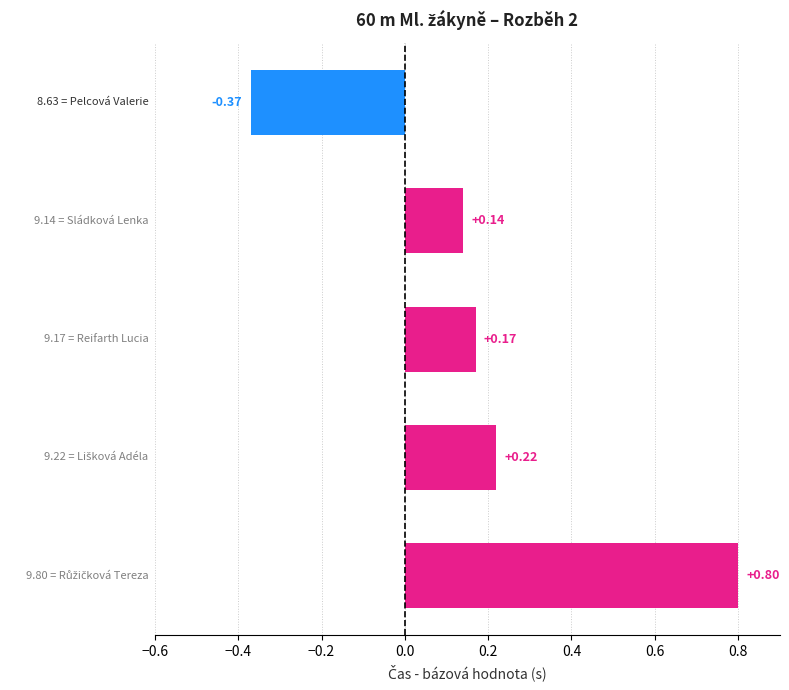

What is the difference between the second highest and minimum values?

0.6